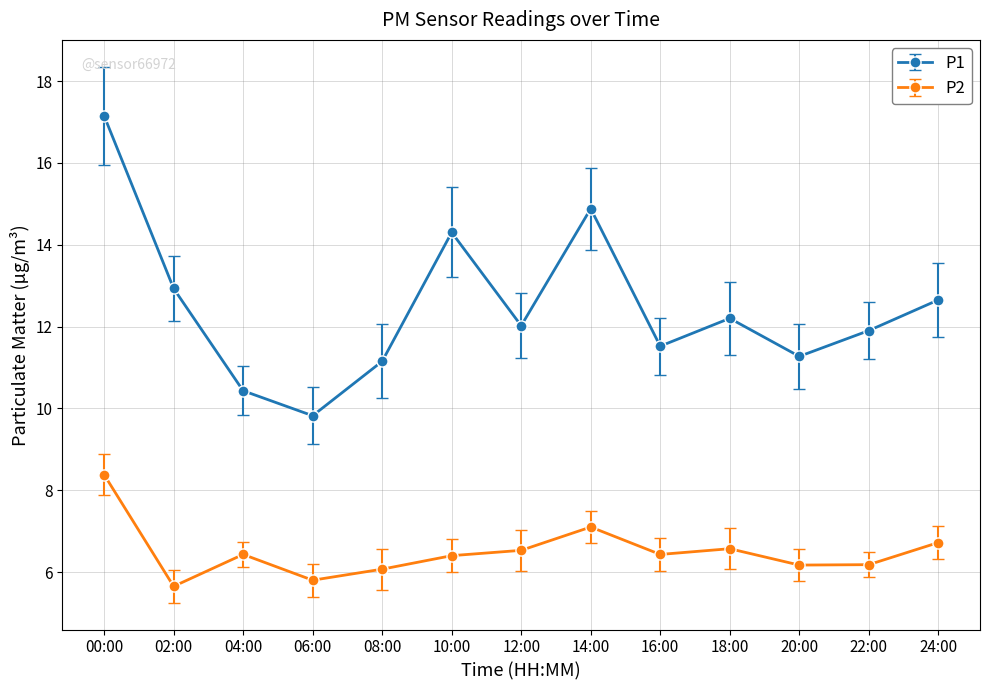

True or false: P2 and P1 intersect in this chart.

False